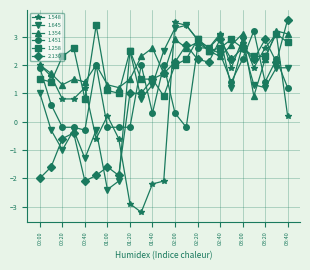

Does the chart display data point markers on the line(s)?

Yes